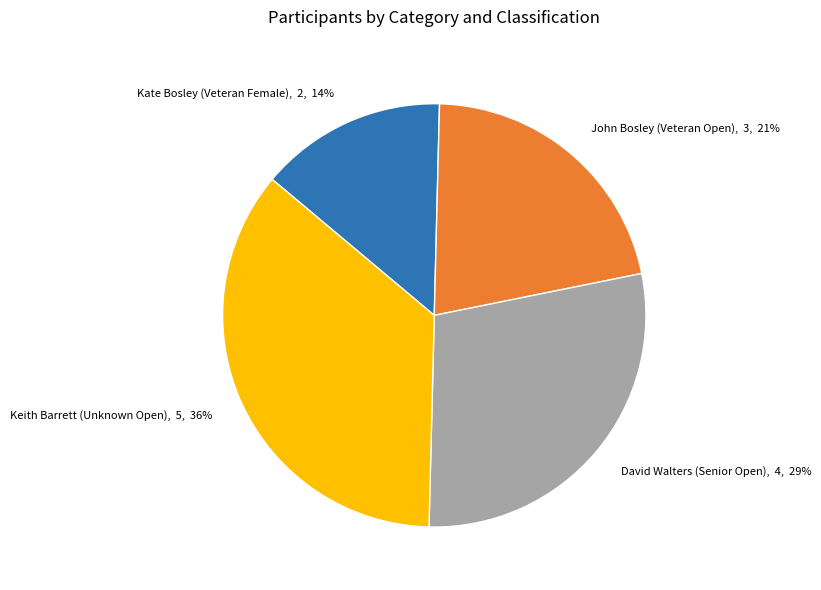

Is there a majority slice in this chart?

No